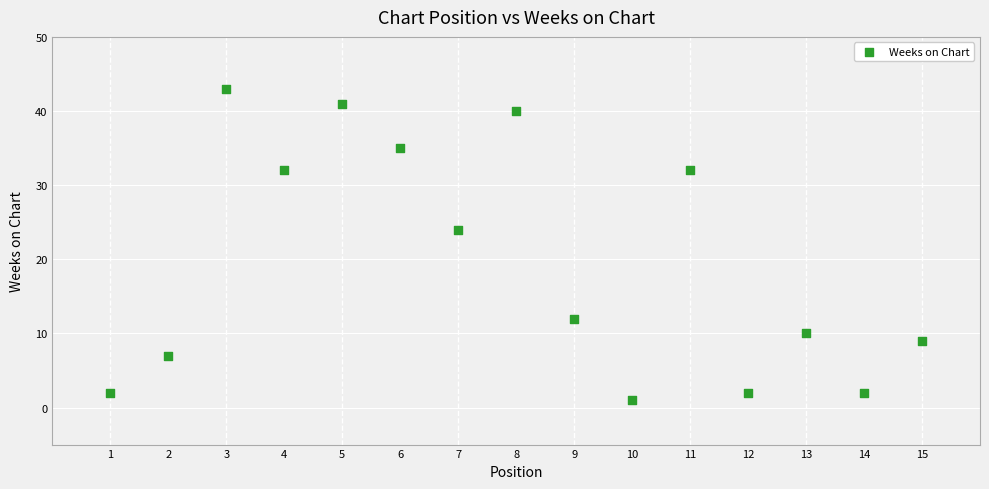

What is the range of X values (max minus min)?

14